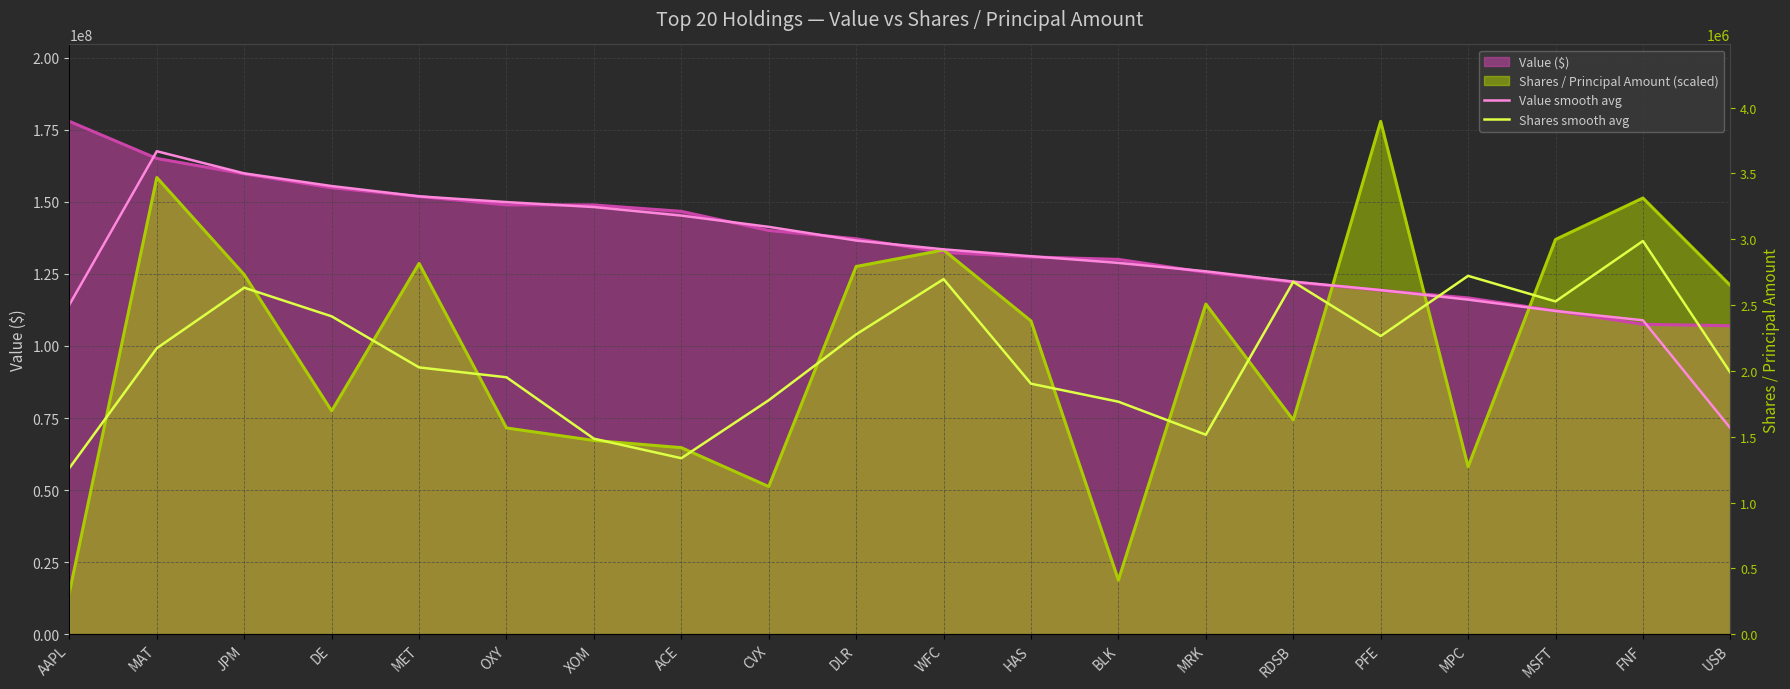

Reading left to right, extract all data points from this chart.

Value smooth avg: 114337666.7	167574000.0	159896666.7	155499000.0	151922000.0	149931666.7	148210000.0	145245333.3	141336333.3	136595333.3	133532333.3	131146333.3	128823000.0	125914666.7	122339666.7	119392000.0	116078666.7	112143666.7	108924666.7	71514666.7
Shares smooth avg: 57649885.1	99229636.2	120225271.2	110289069.4	92560039.5	89143101.7	67833464.3	61057383.2	81179752.5	104035726.8	123189049.2	86916446.7	80668311.1	69204758.2	122261414.6	103443744.7	124330429.0	115464673.2	136430878.1	90779784.3